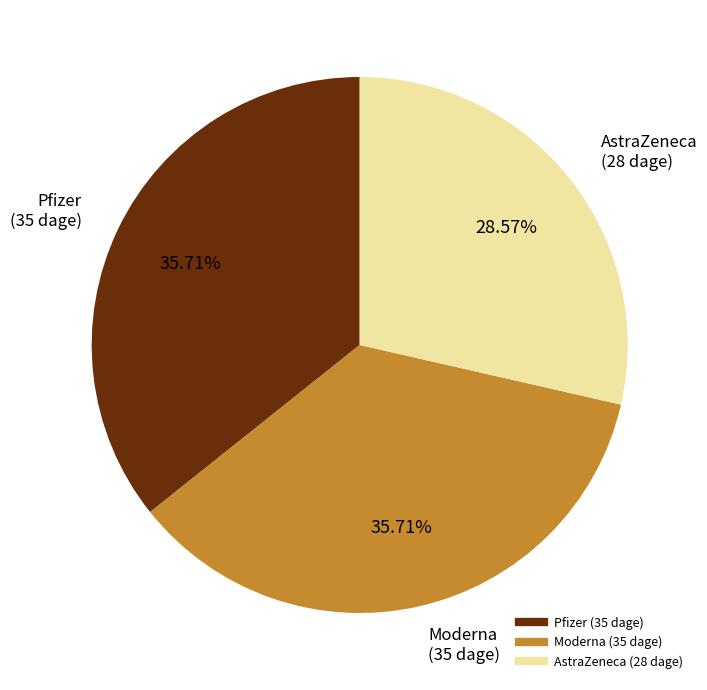

Is there a majority slice in this chart?

No